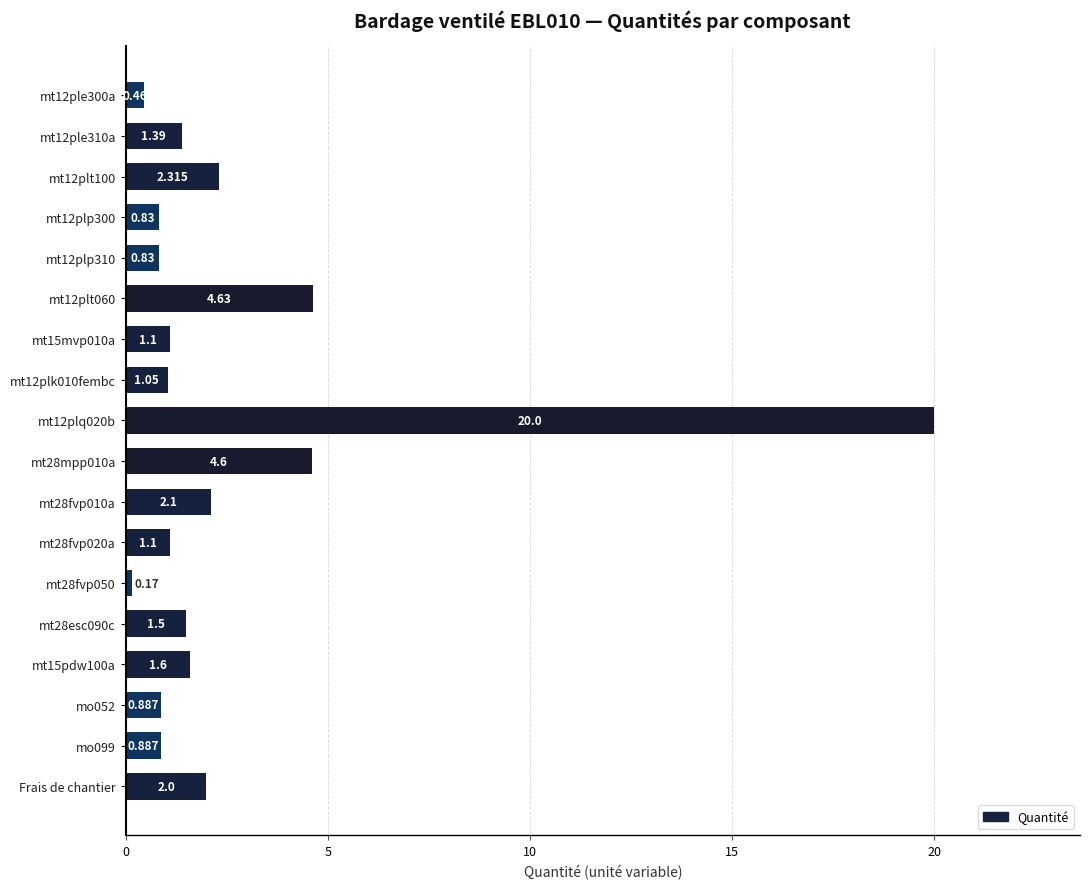

Which category has the lowest value across all series?

mt28fvp050